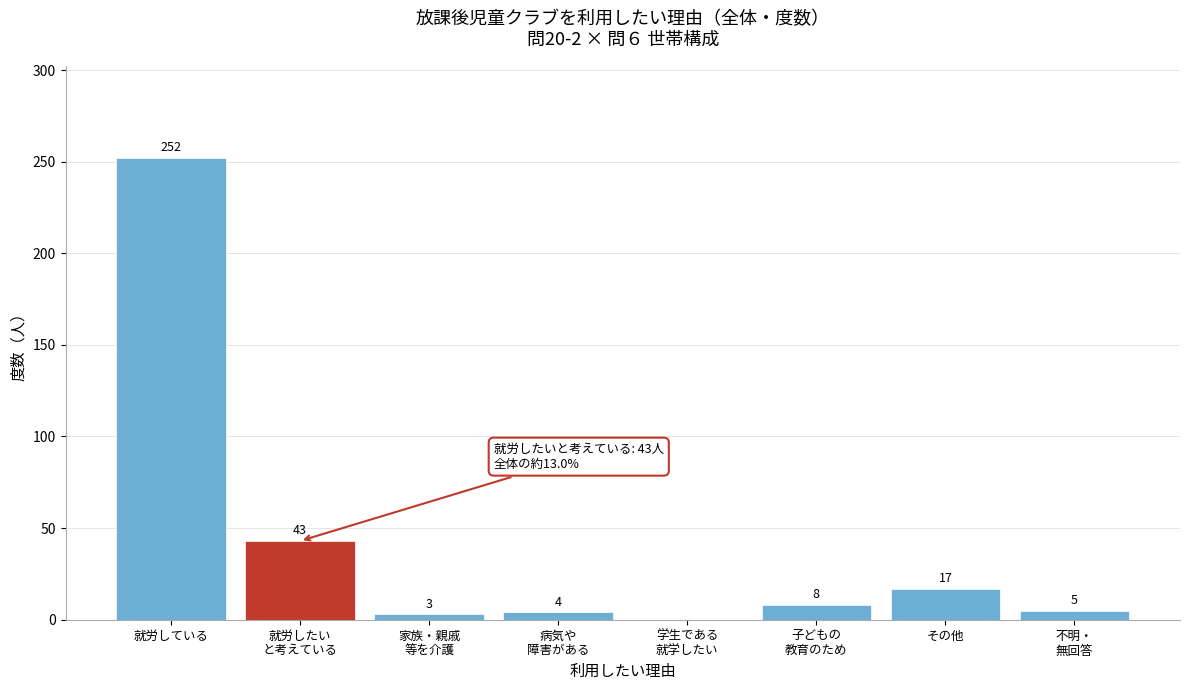

True or false: the data shows 17 at その他.

True